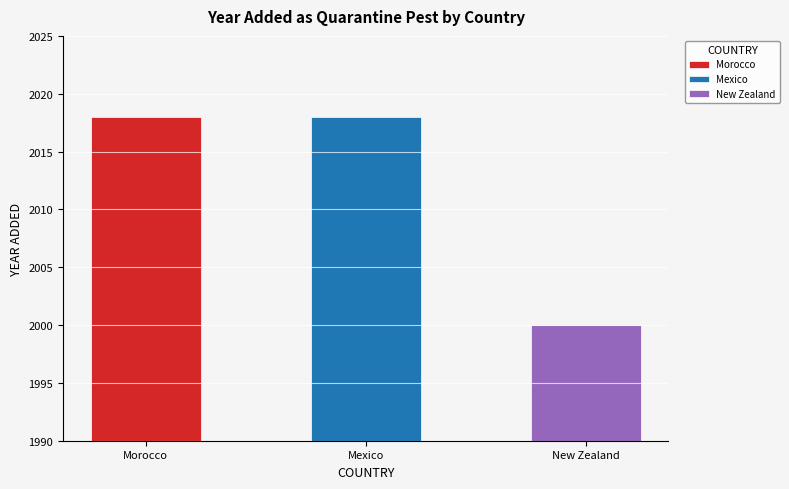

Between Morocco and Mexico, which is larger?

Morocco